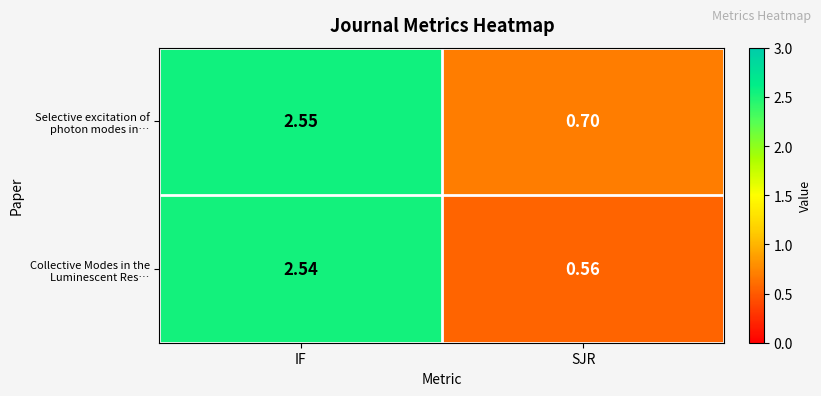

At which category is the sum across all series the highest?

IF